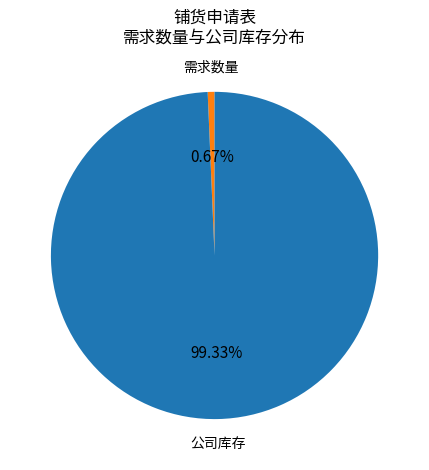

To the nearest percent, what is the difference between the largest and smallest slice percentages?

99%